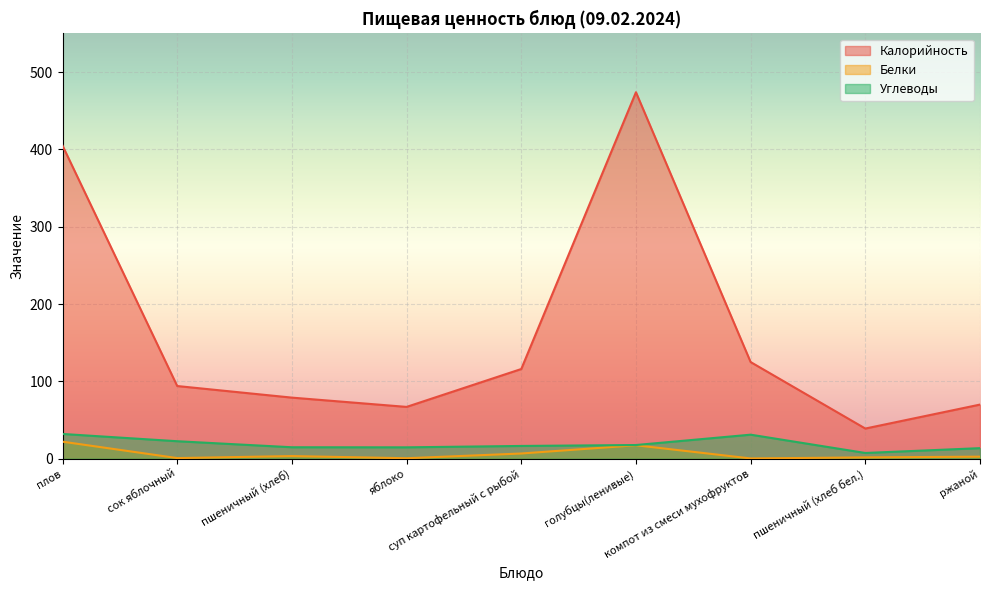

Reading left to right, transcribe all the data shown in this chart.

Калорийность: 405.0	94.0	79.0	67.0	116.0	474.0	125.0	39.0	70.0
Белки: 22.0	0.8	3.4	0.6	6.7	17.4	0.3	1.7	2.6
Углеводы: 32.0	22.6	14.8	14.7	16.5	17.7	31.1	7.4	13.6